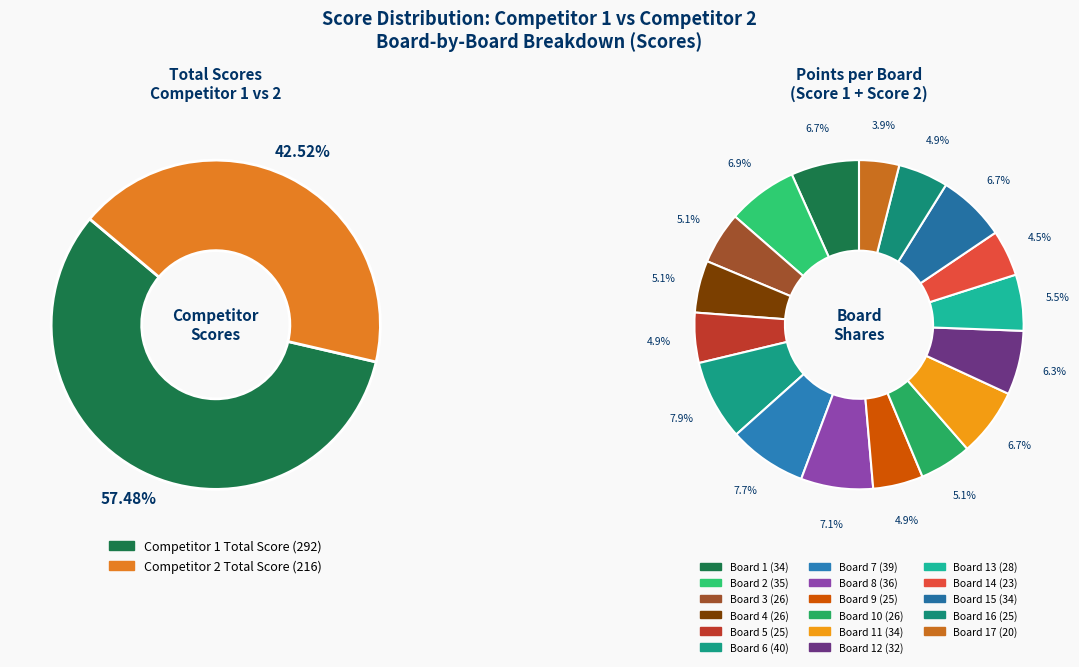

The Board 15 slice represents 1% of the pie. True or false?

False